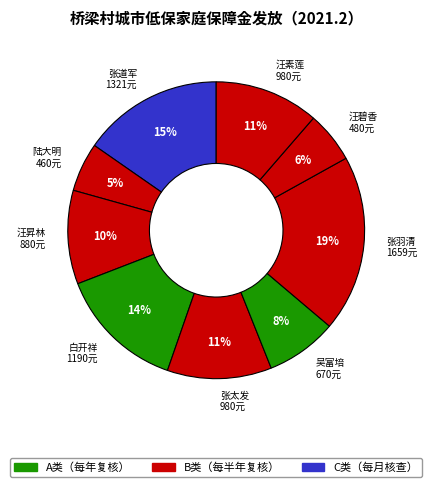

How many segments does this pie chart have?

9